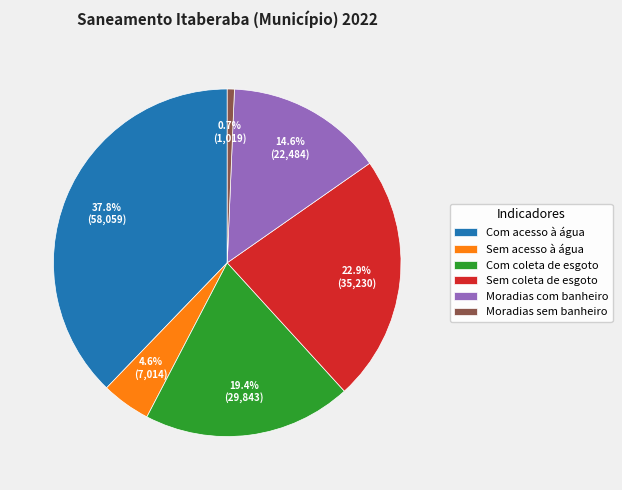

Is there a majority slice in this chart?

No